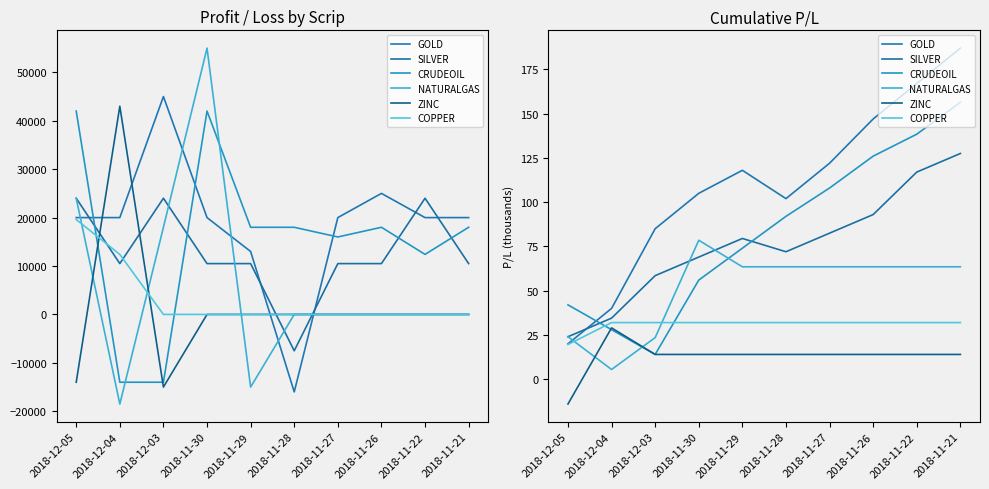

What is the total value across all series at 2018-11-22?

531.9